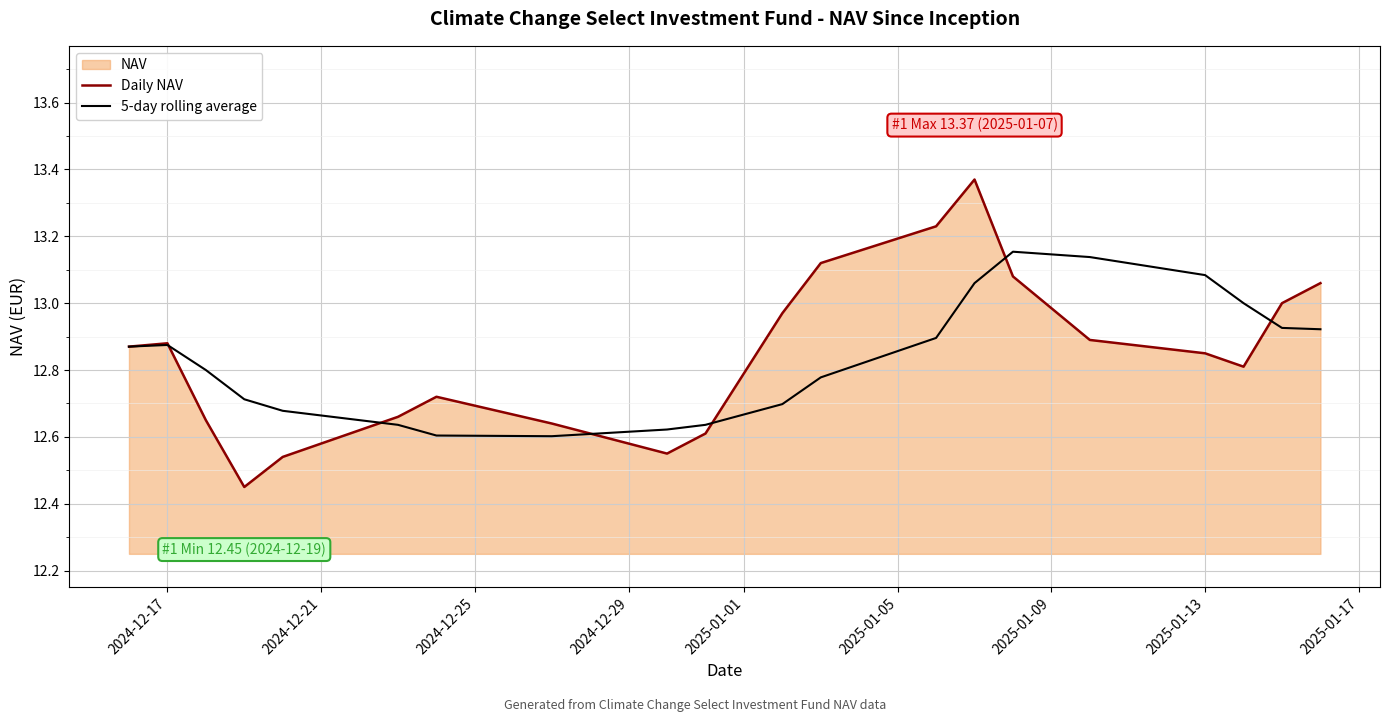

What is the value of the Daily NAV point at the 13th from the left?

13.2